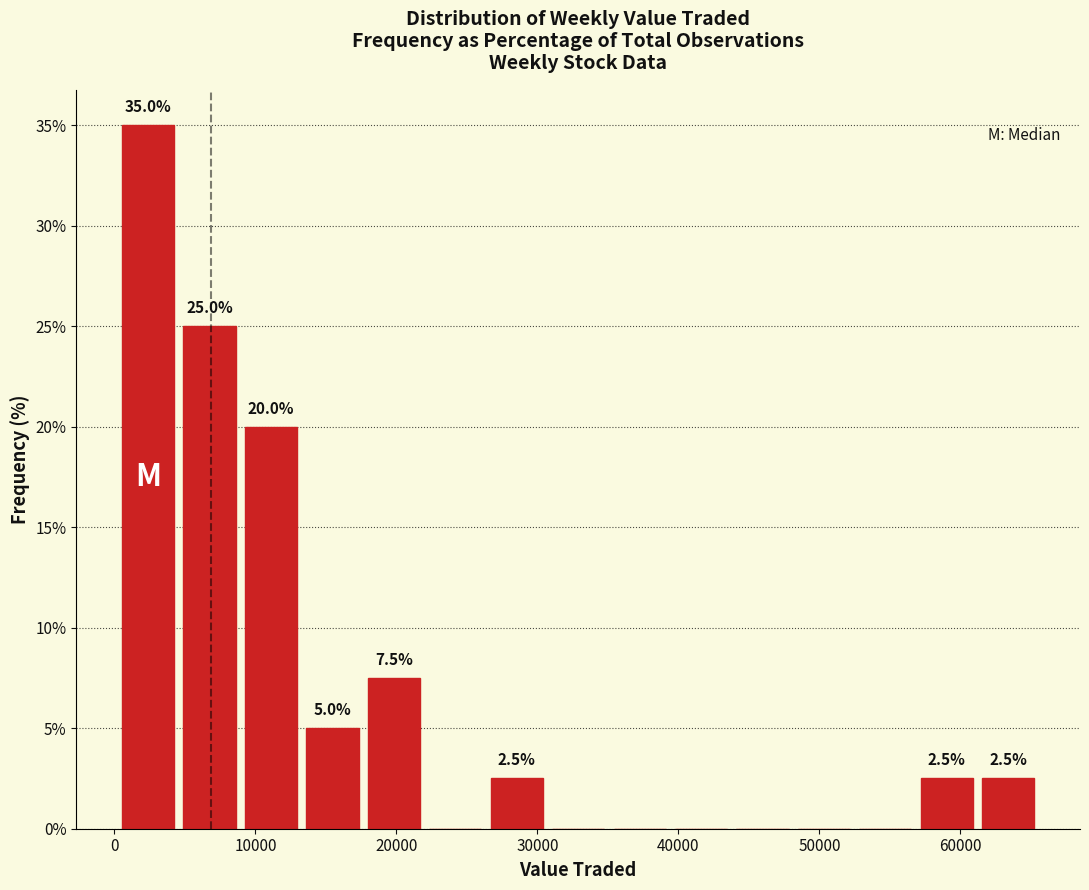

Over which range of the x-axis is the bar tallest?

0 to 5000